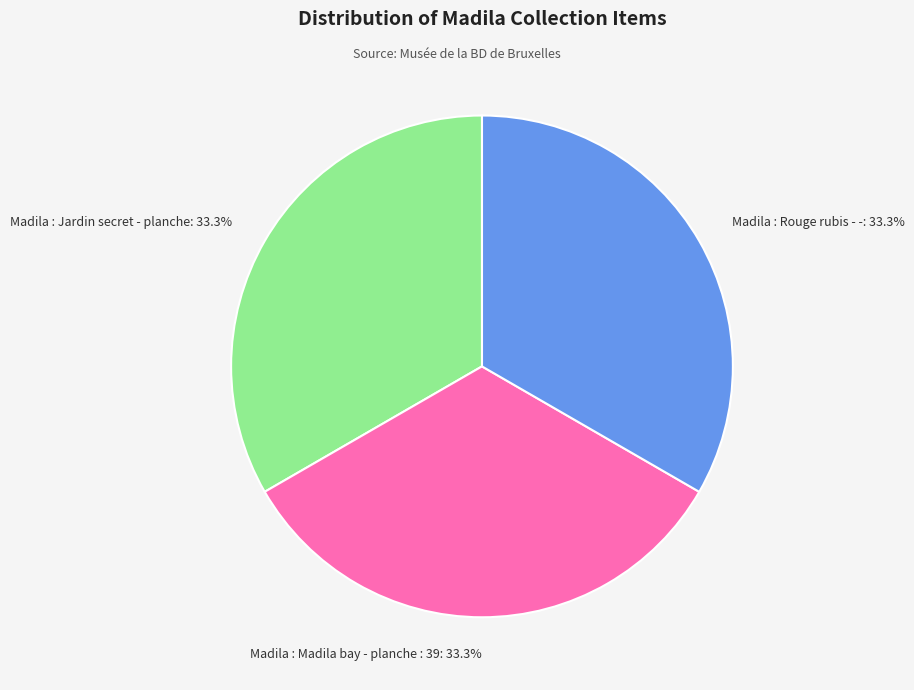

Combined, what portion of the pie is Madila : Madila bay - planche : 39 and Madila : Rouge rubis - -?

66.7%